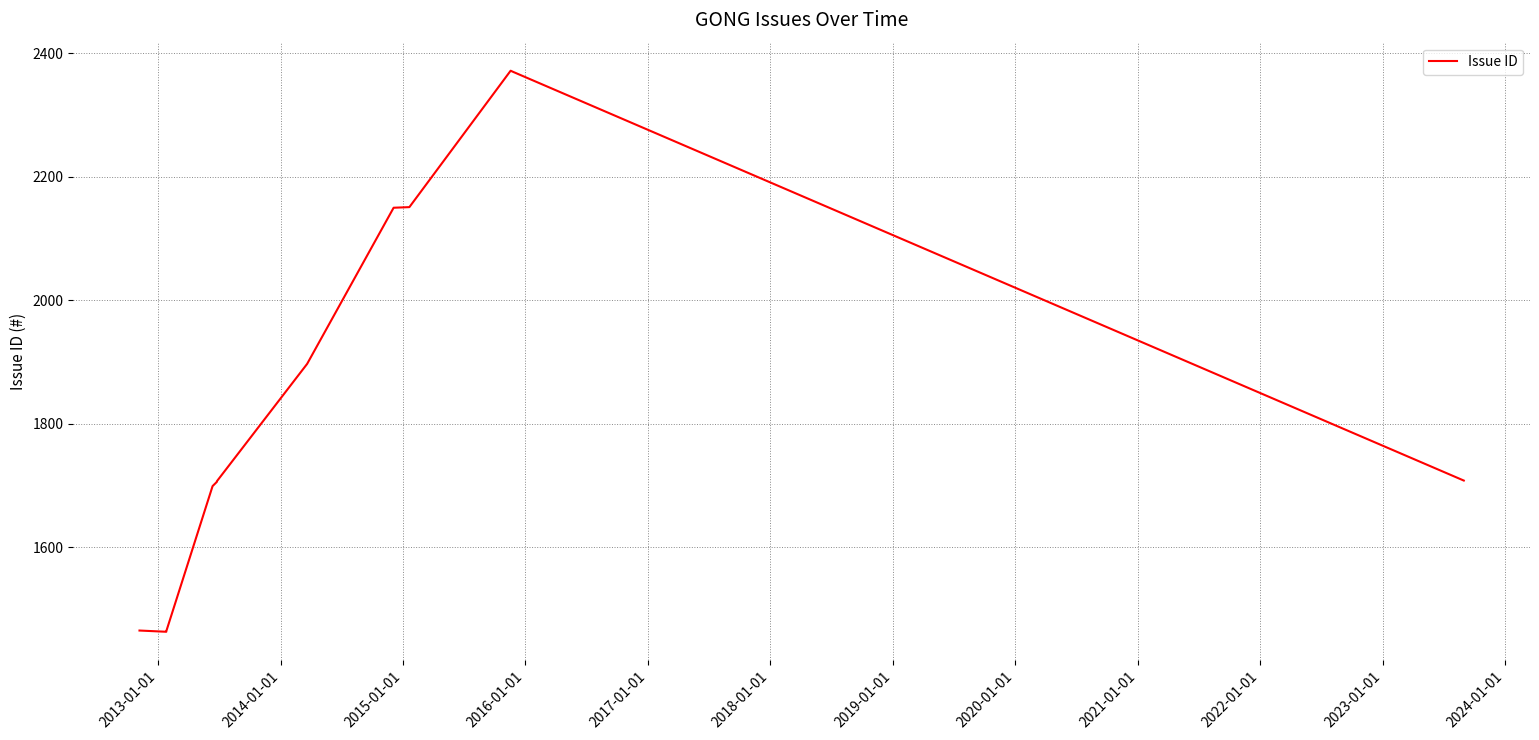

Count the number of data series in this chart.

1